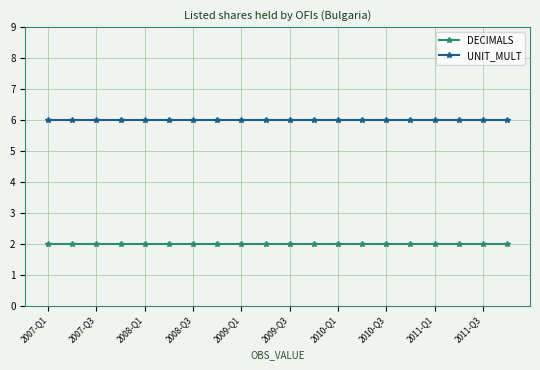

What is the greatest value displayed?

6